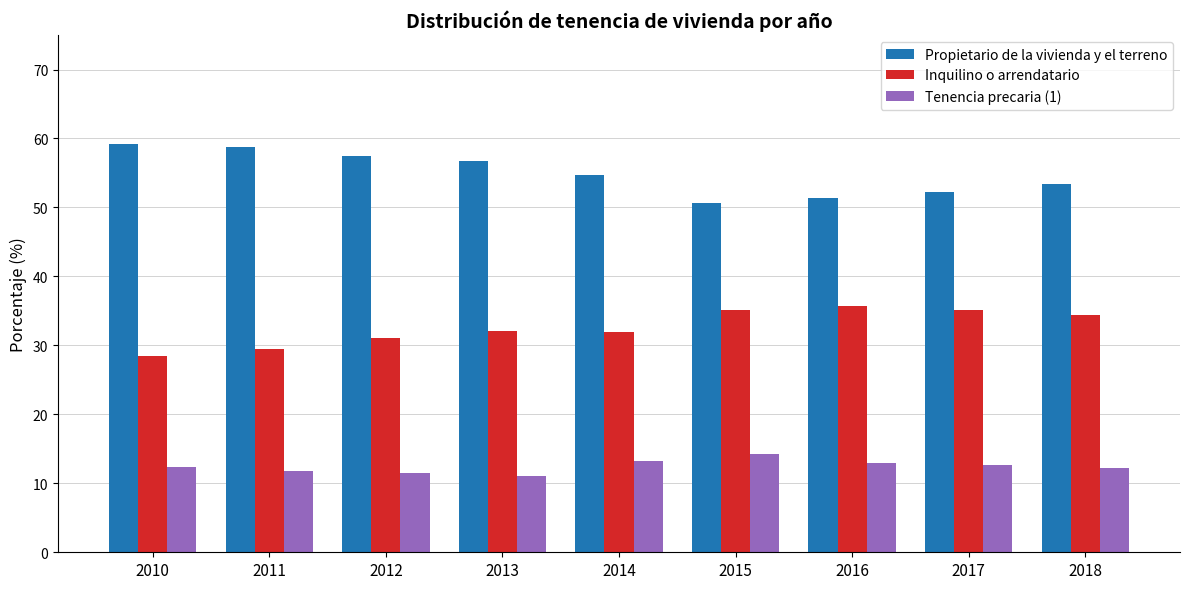

What is the difference between the maximum and second lowest values in the Propietario de la vivienda y el terreno series?

7.9